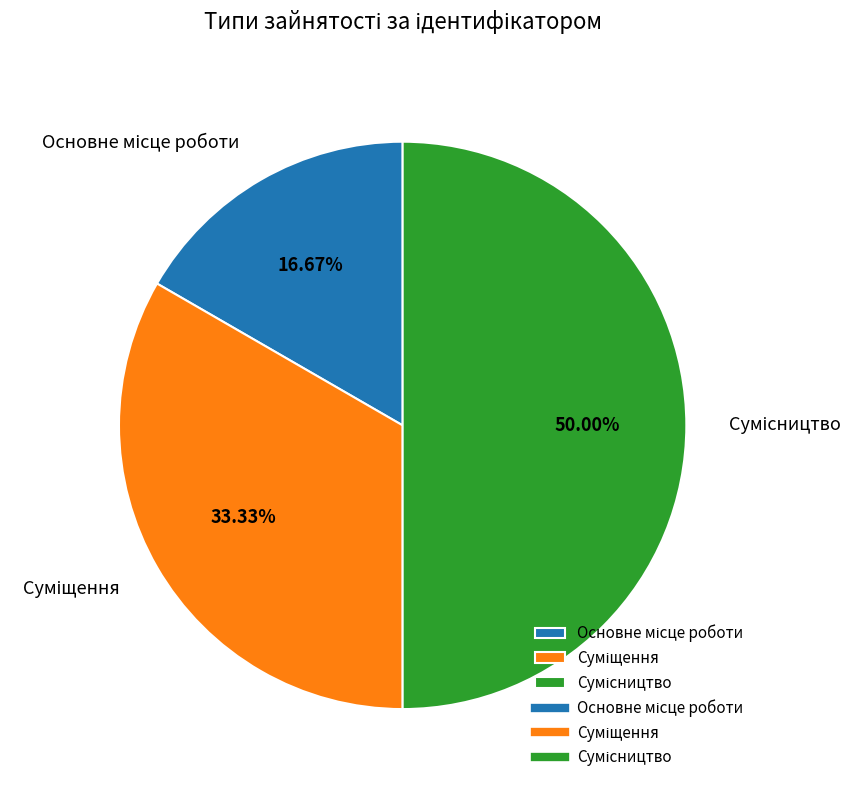

Count the number of slices in the pie.

3